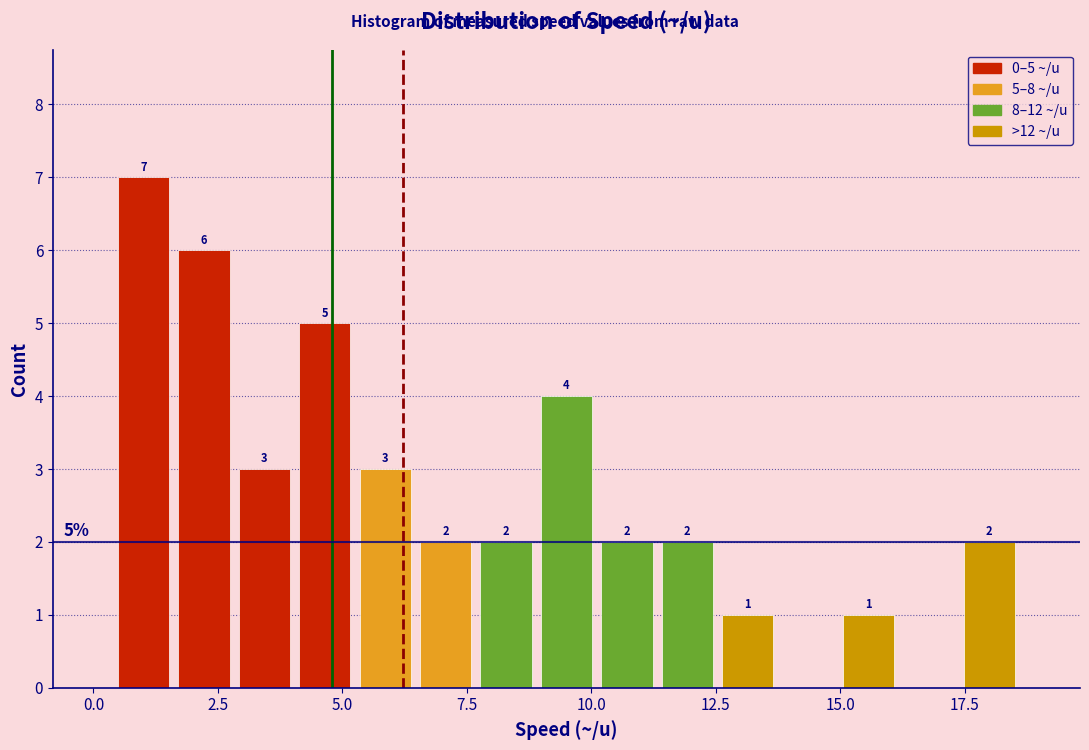

Read against the x-axis, roughly where is the centre of the tallest bar?

1.0